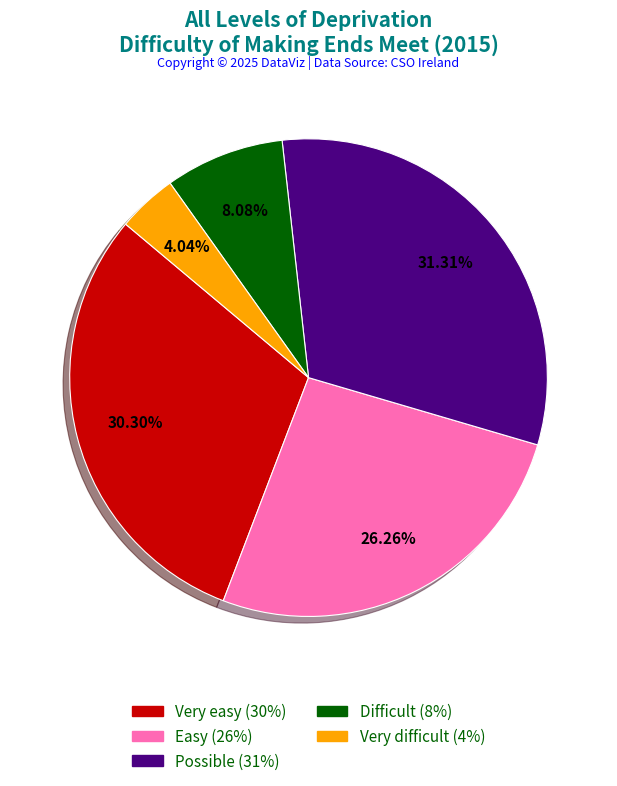

Which slice is the smallest?

Very difficult